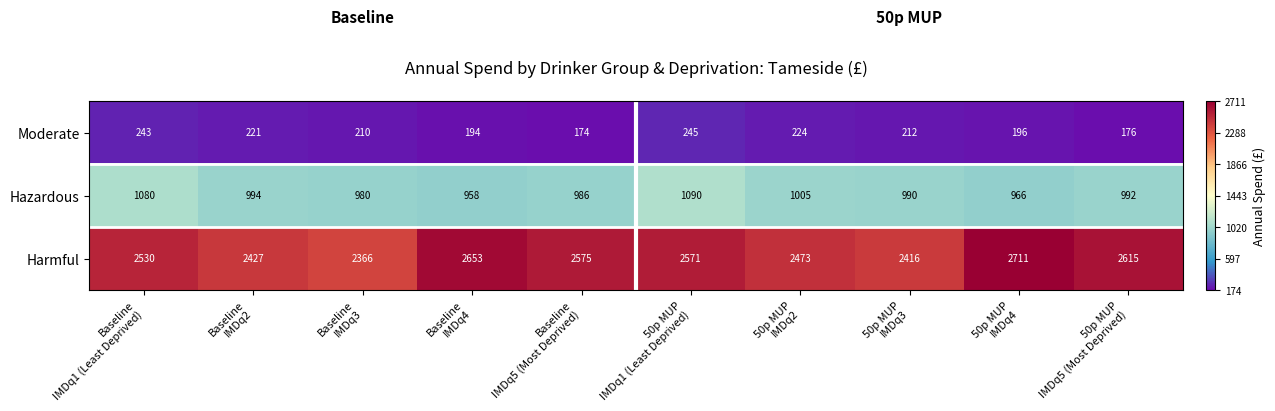

Rank the series by their maximum value, from lowest to highest.

Moderate, Hazardous, Harmful